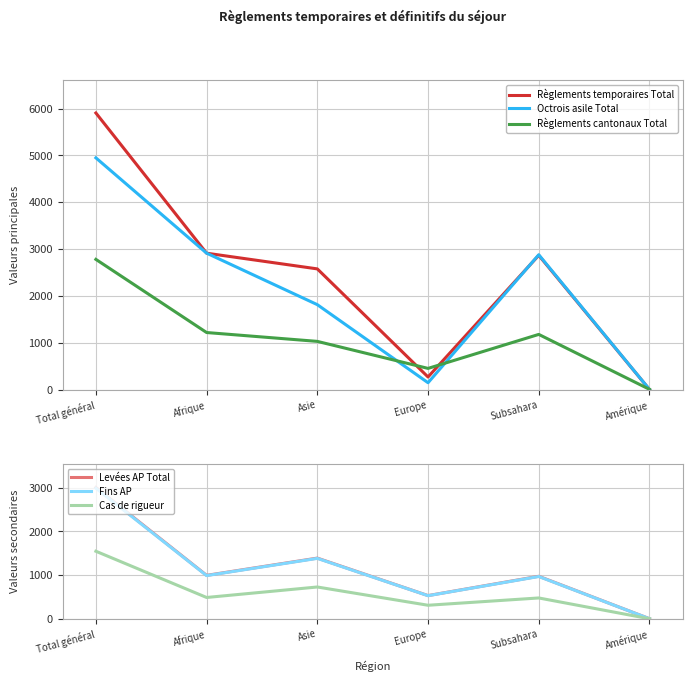

True or false: Règlements cantonaux Total has more than 0 interior local peaks.

True